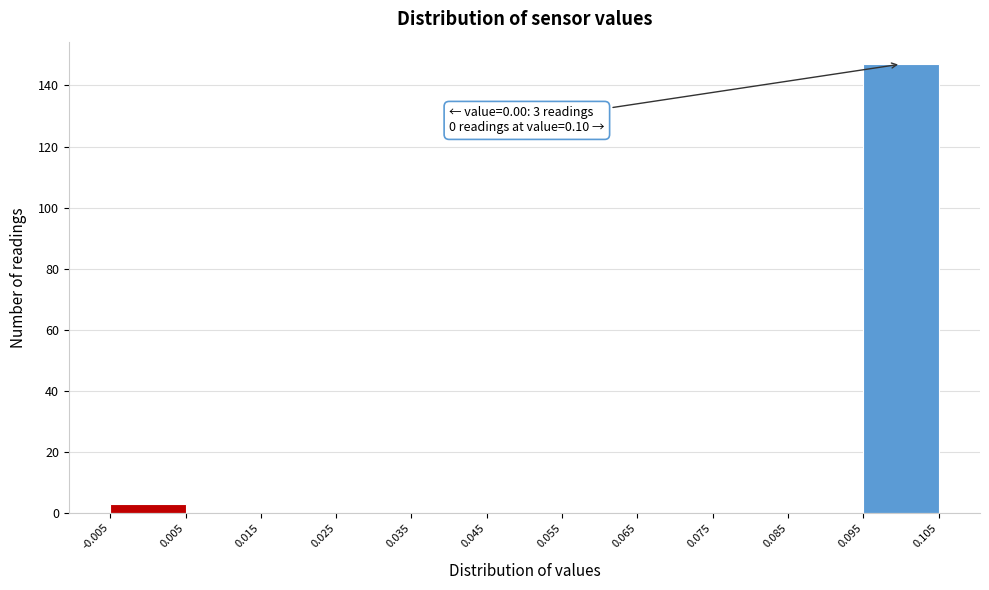

Over which range of the x-axis is the bar tallest?

0.095 to 0.105